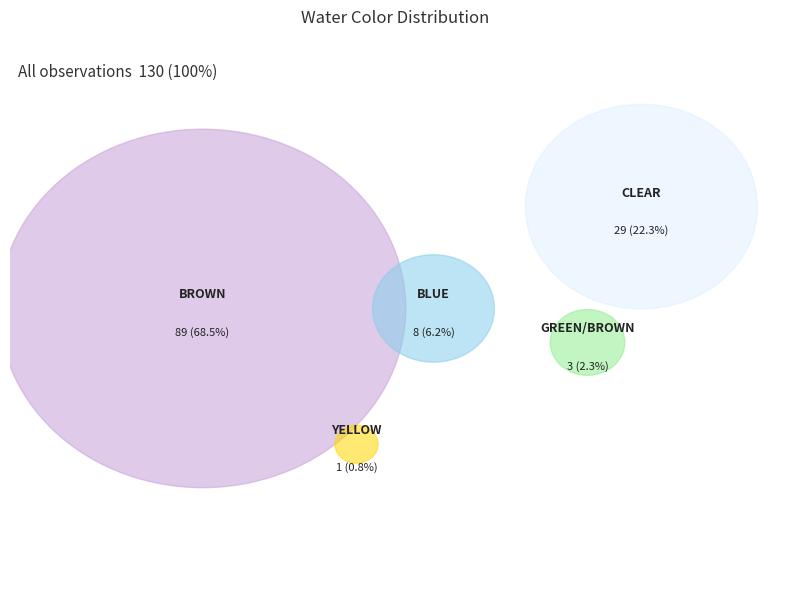

What percentage is the CLEAR slice, to the nearest percent?

22%